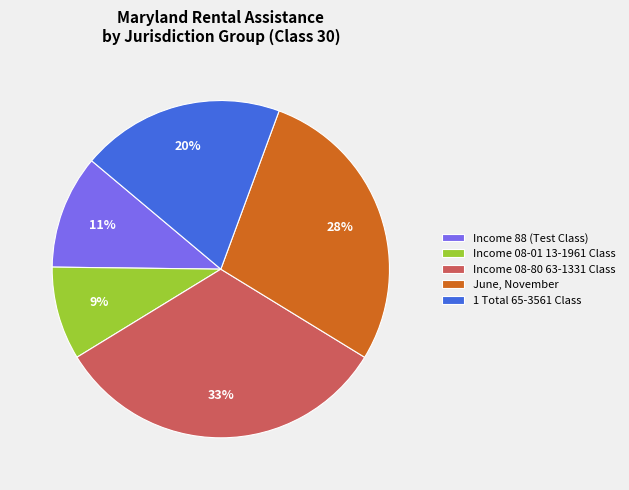

Do Income 08-80 63-1331 Class and June, November together represent more than half of the pie?

Yes